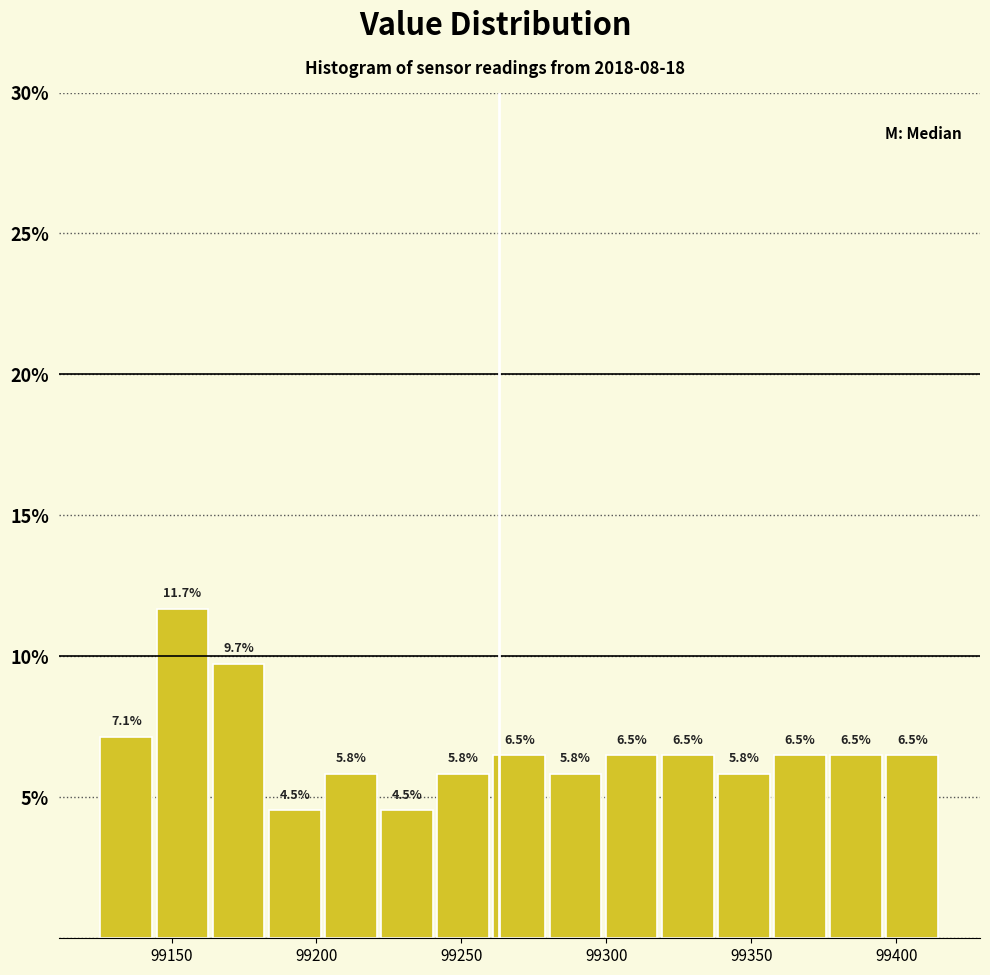

Read against the x-axis, roughly where is the centre of the tallest bar?

99155